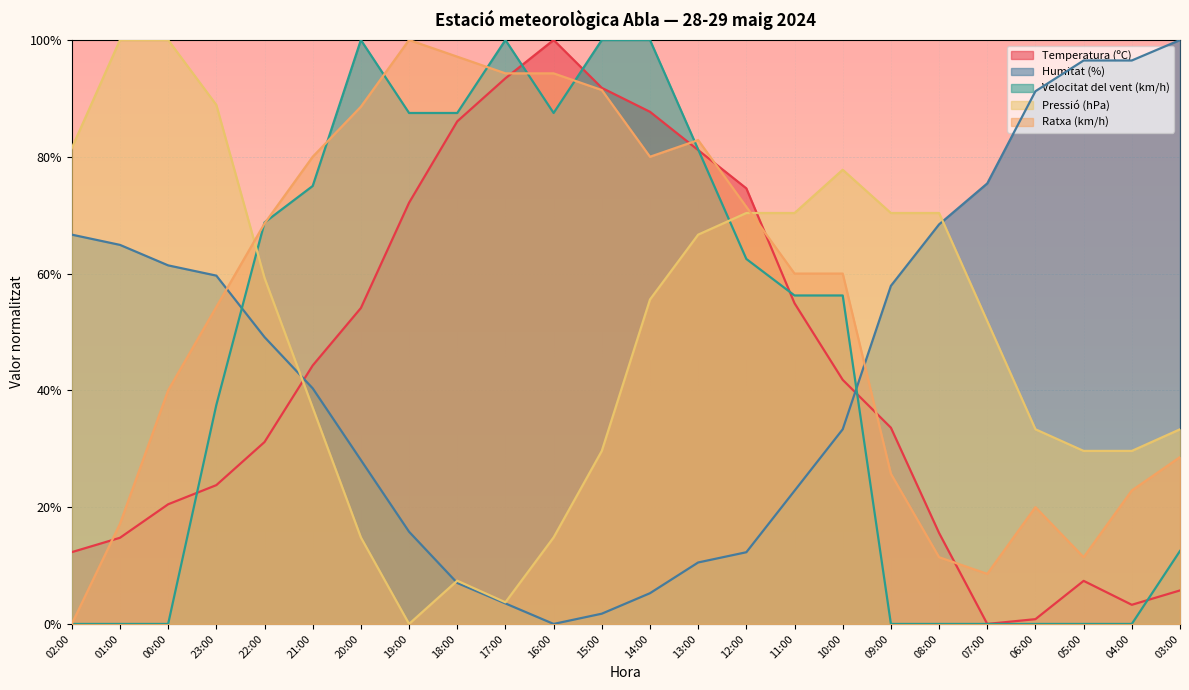

Between 22:00 and 03:00, which is larger?

22:00